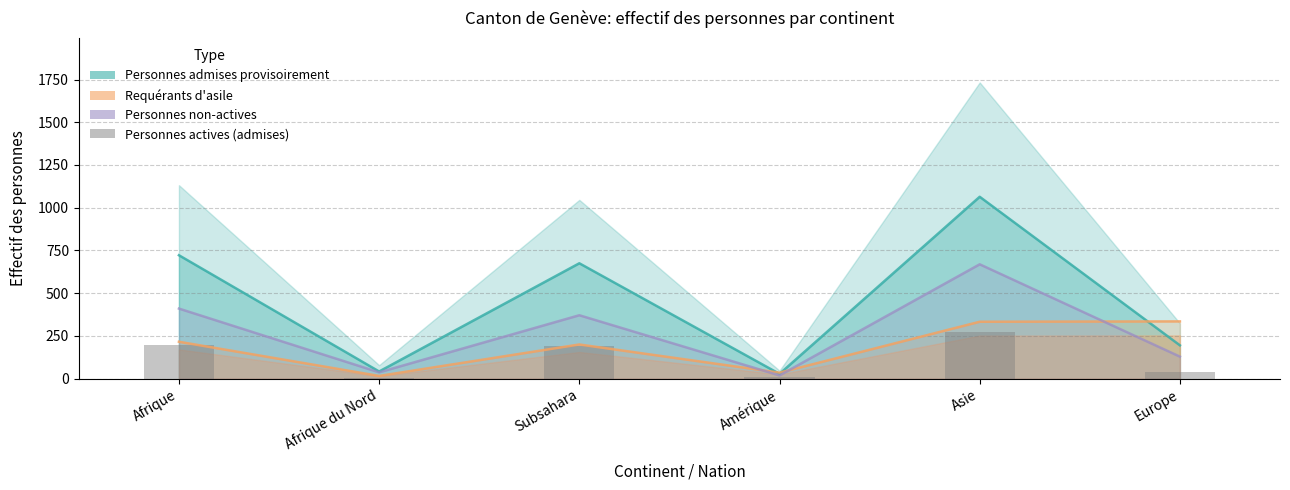

What is the spread (max minus min) of values at Europe?

294